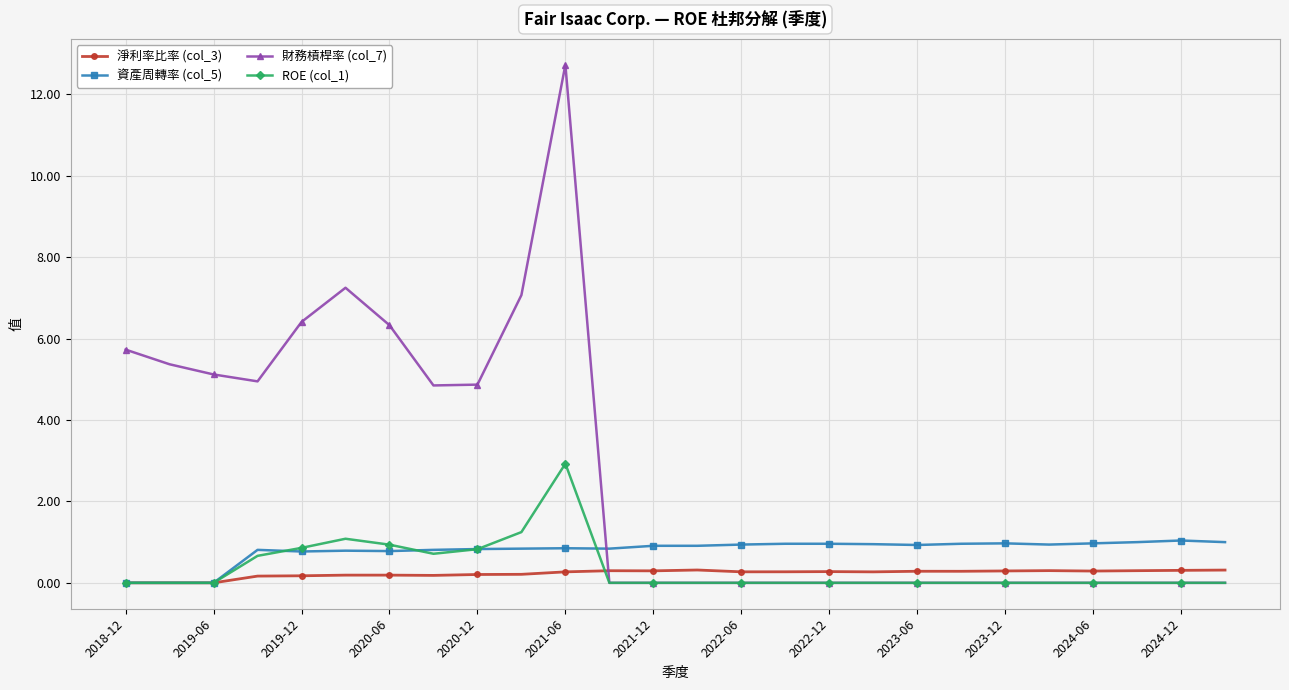

Which series has the widest spread of values?

財務槓桿率 (col_7)